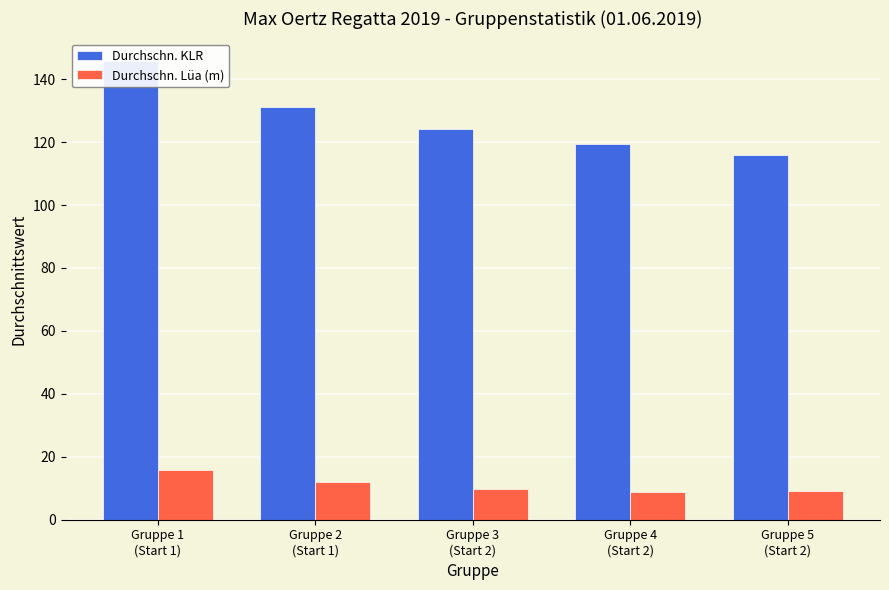

Rank the series by their maximum value, from lowest to highest.

Durchschn. Lüa (m), Durchschn. KLR